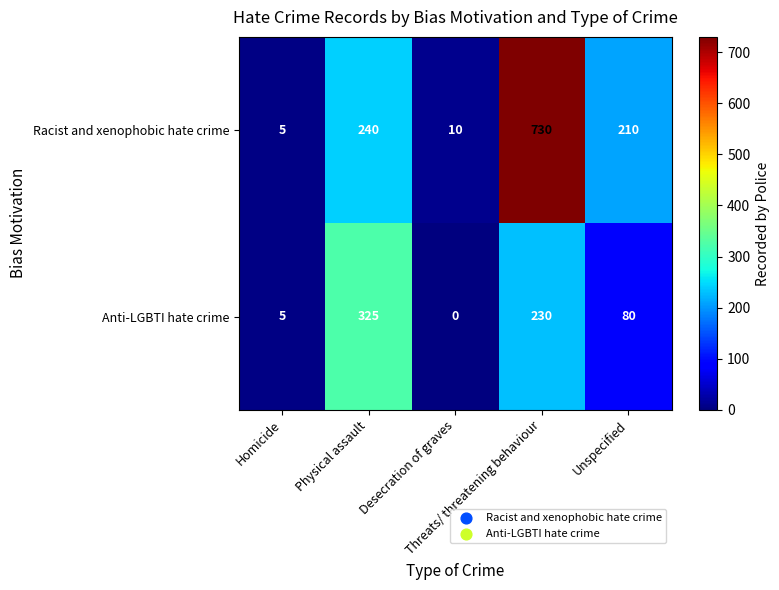

Rank the series by their average value, from lowest to highest.

Anti-LGBTI hate crime, Racist and xenophobic hate crime